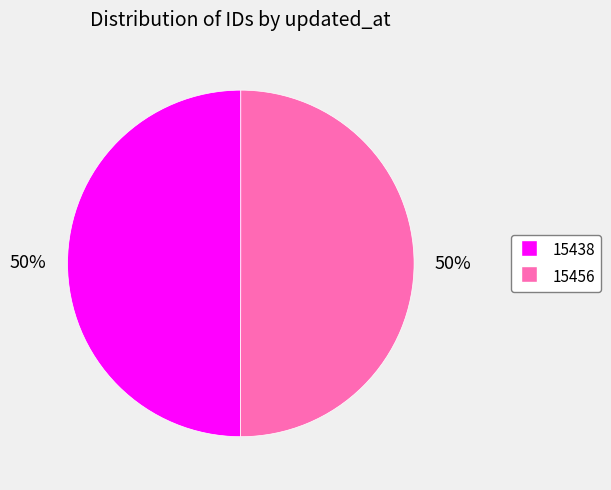

To the nearest percent, what is the average slice percentage?

50%